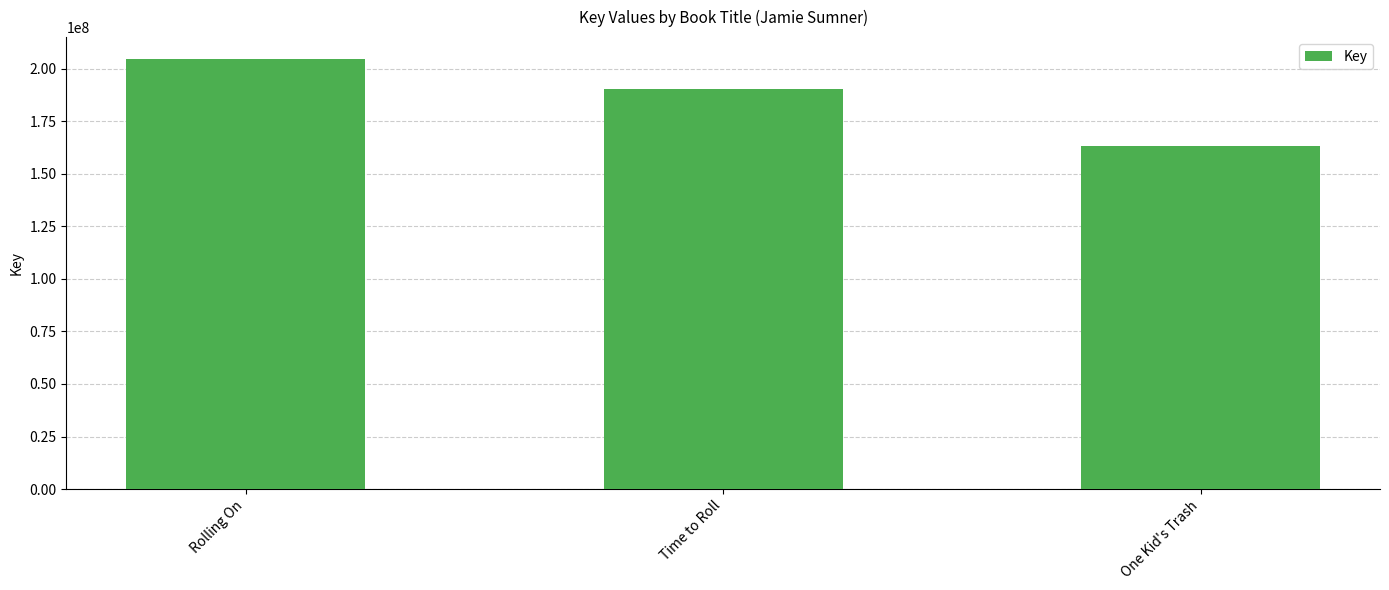

Reading left to right, transcribe all the data shown in this chart.

204849400	190344953	163444995